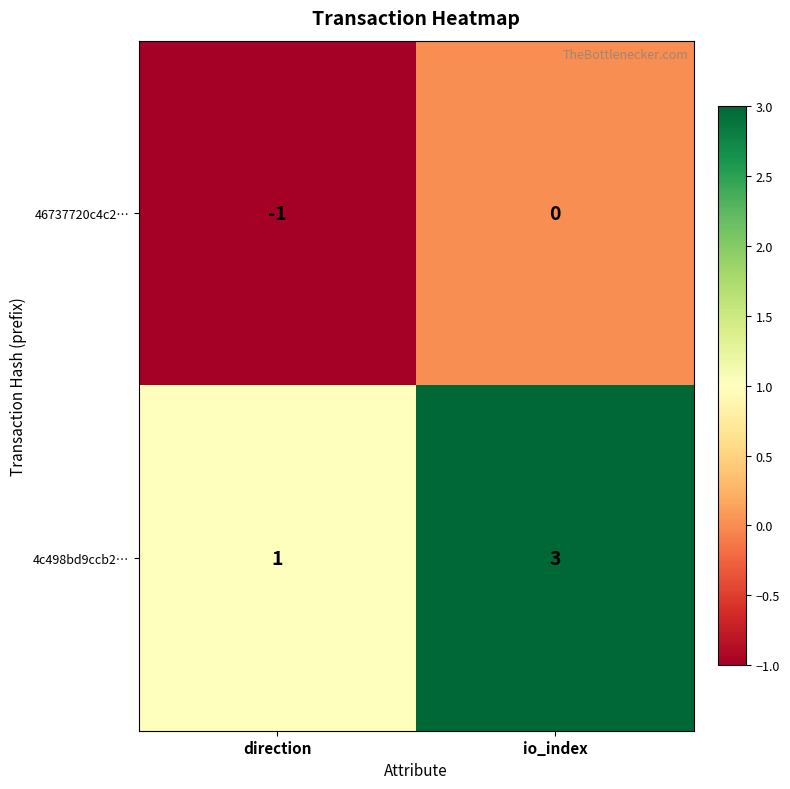

Which series has the largest range (max minus min)?

4c498bd9ccb2…